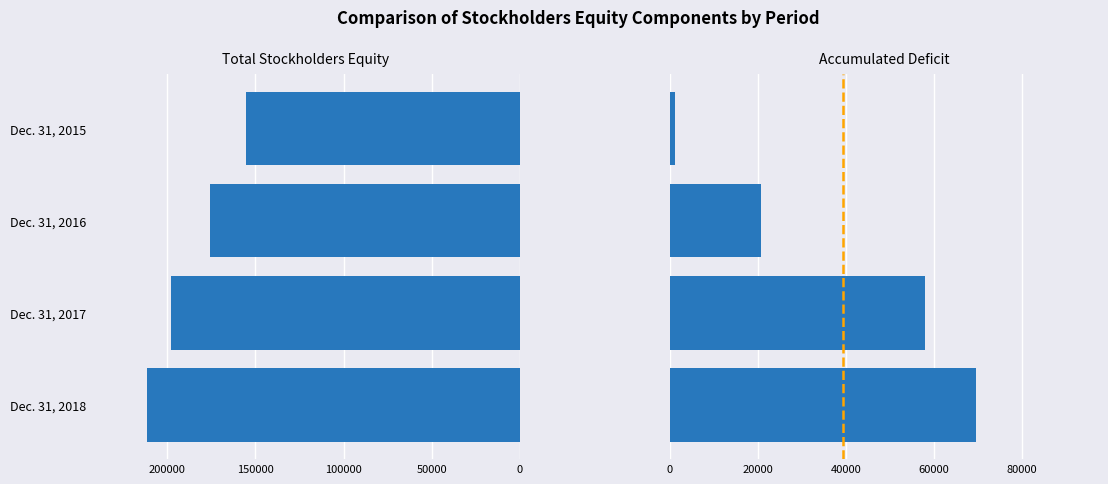

Reading right to left, extract all data points from this chart.

Total Stockholders Equity: -211432	-197656	-175734	-155339
Accumulated Deficit: 69549	57904	20711	1130